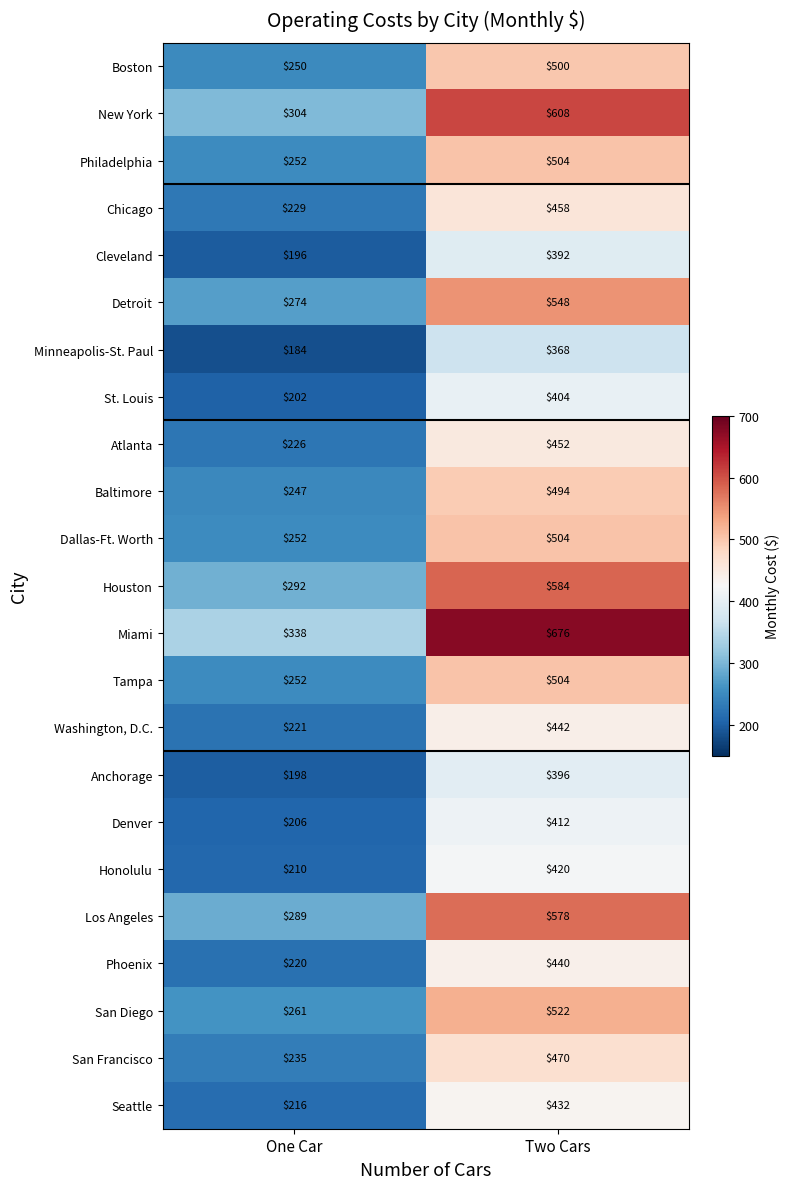

What is the difference between the highest and lowest values at Two Cars?

308